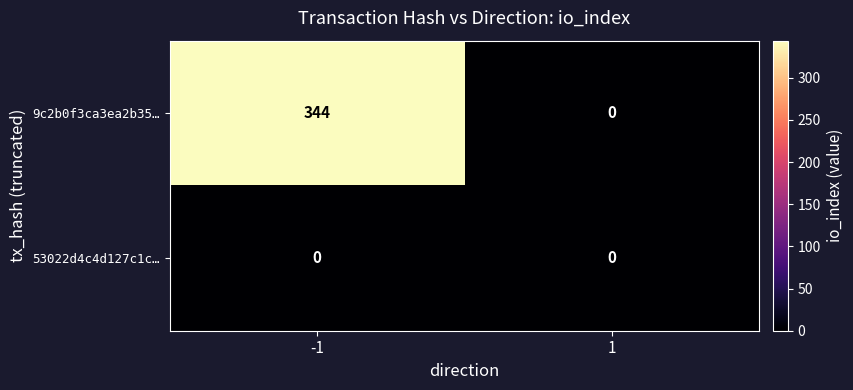

At how many categories does at least one series exceed 38?

1